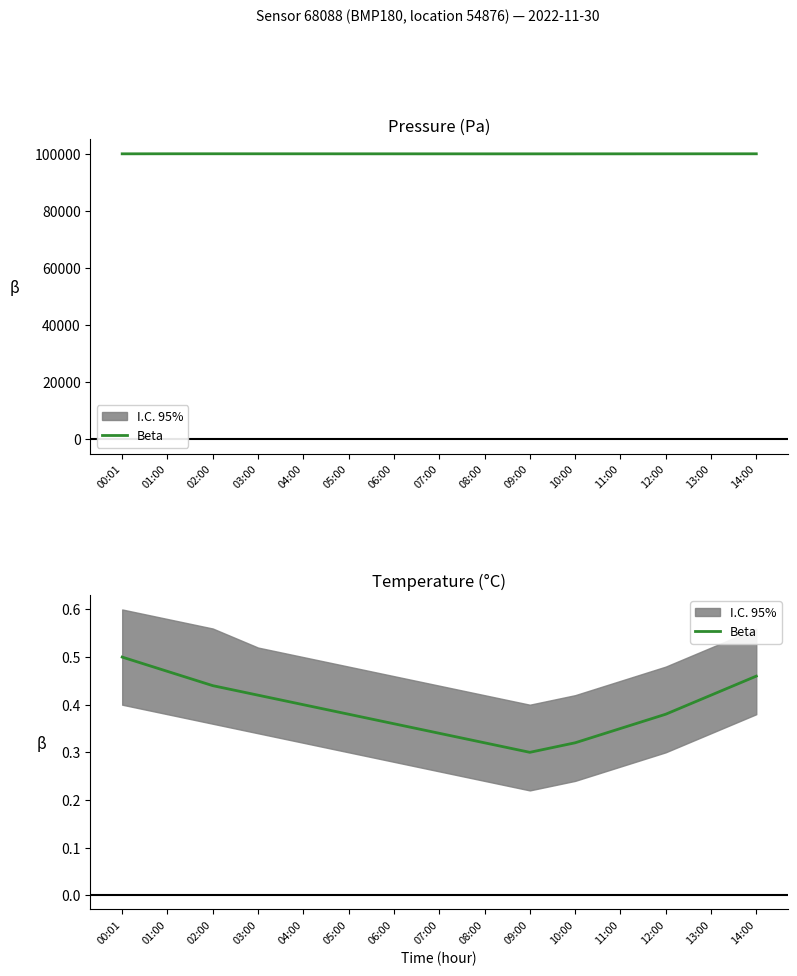

What is the difference between the maximum and minimum values?

0.2